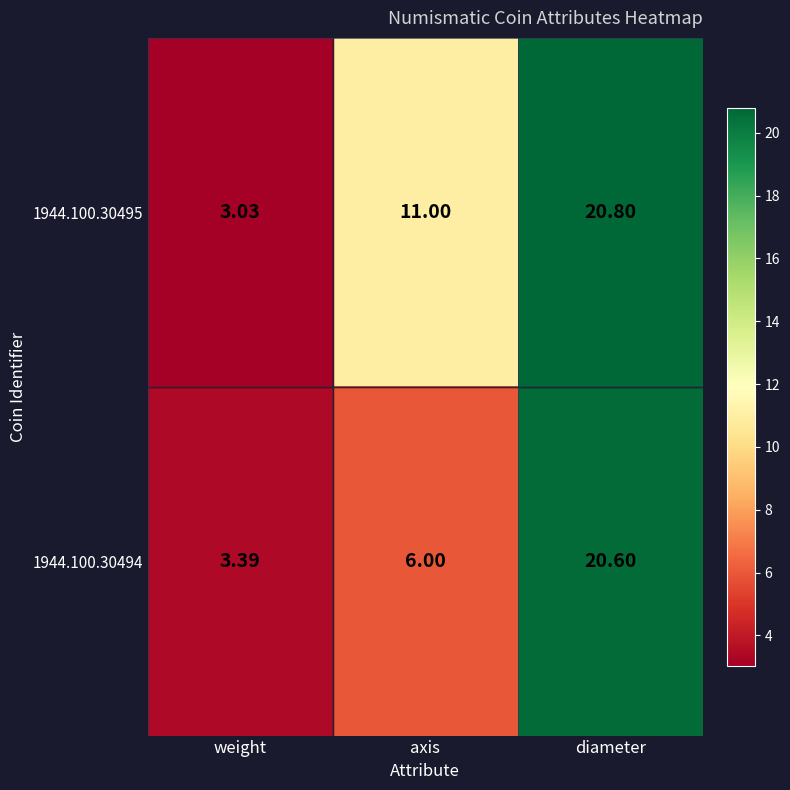

Which series changed the most between axis and diameter?

1944.100.30494